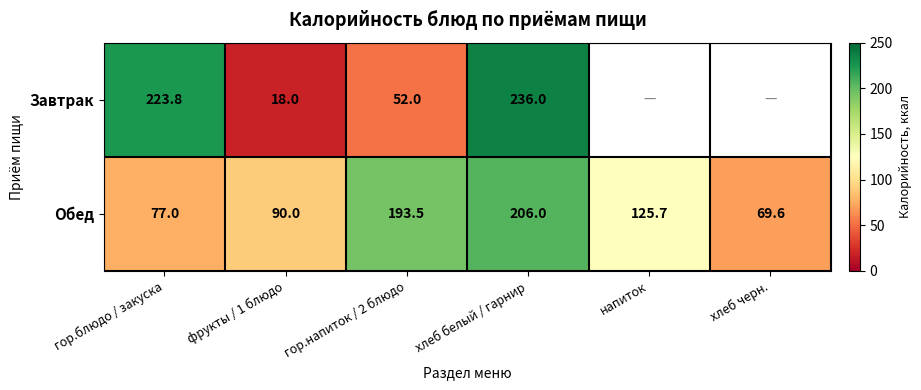

Which has a higher value, фрукты / 1 блюдо or гор.блюдо / закуска?

гор.блюдо / закуска